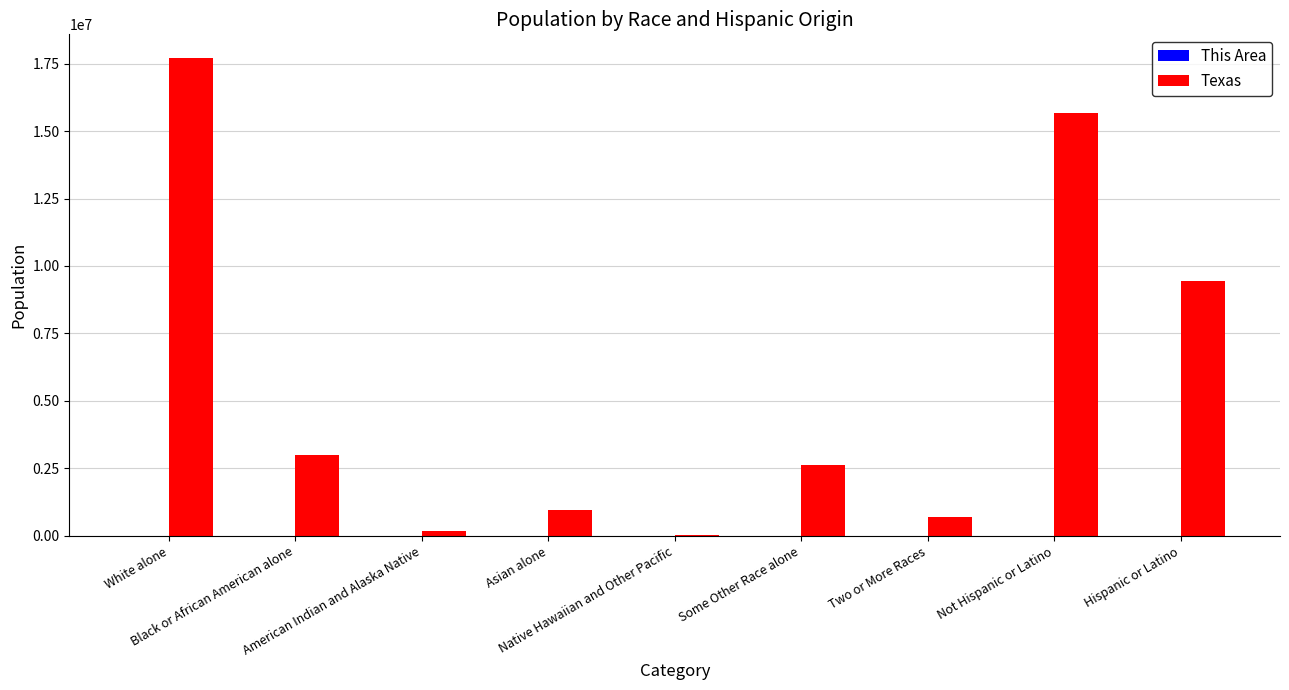

What is the sum of all Texas values?

50291122